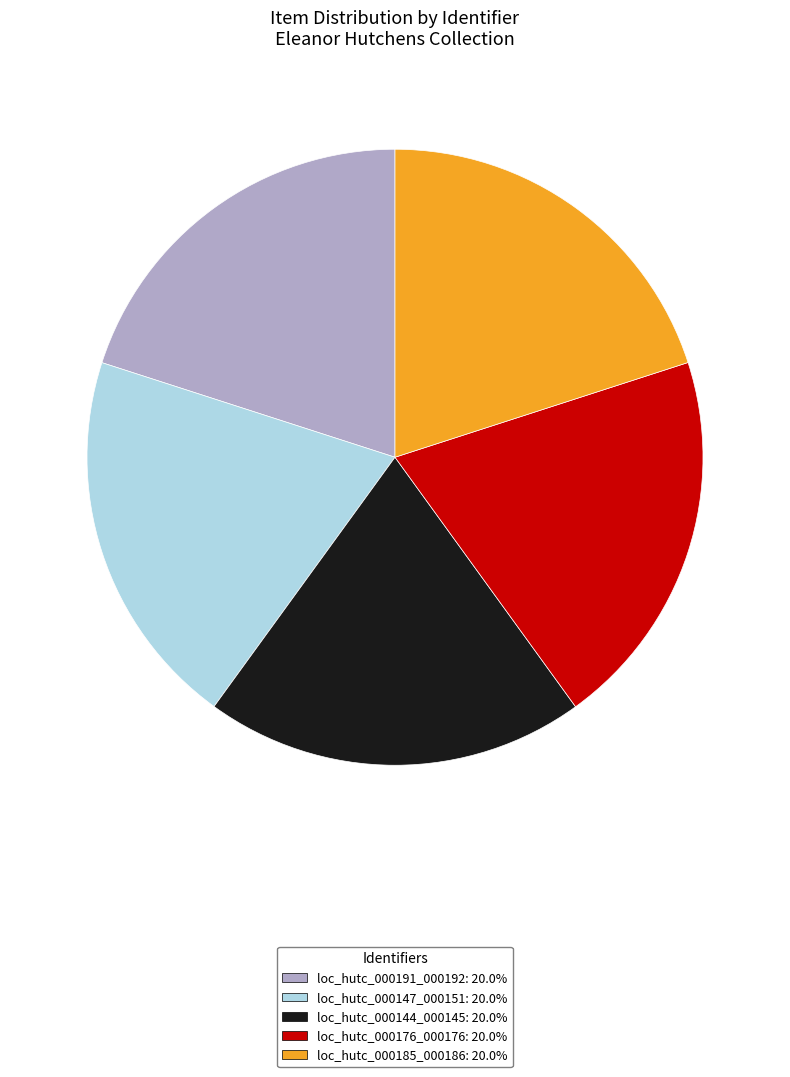

What is the ratio of the value at loc_hutc_000185_000186 to the value at loc_hutc_000191_000192?

1.0